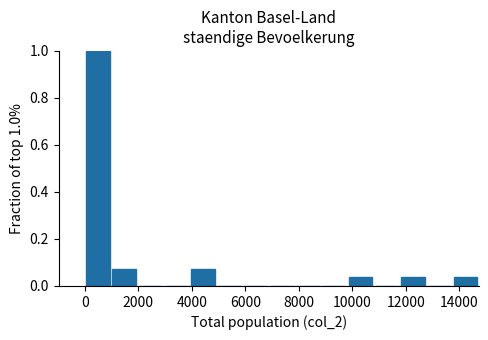

Which range on the x-axis has the tallest bar?

0 to 1000